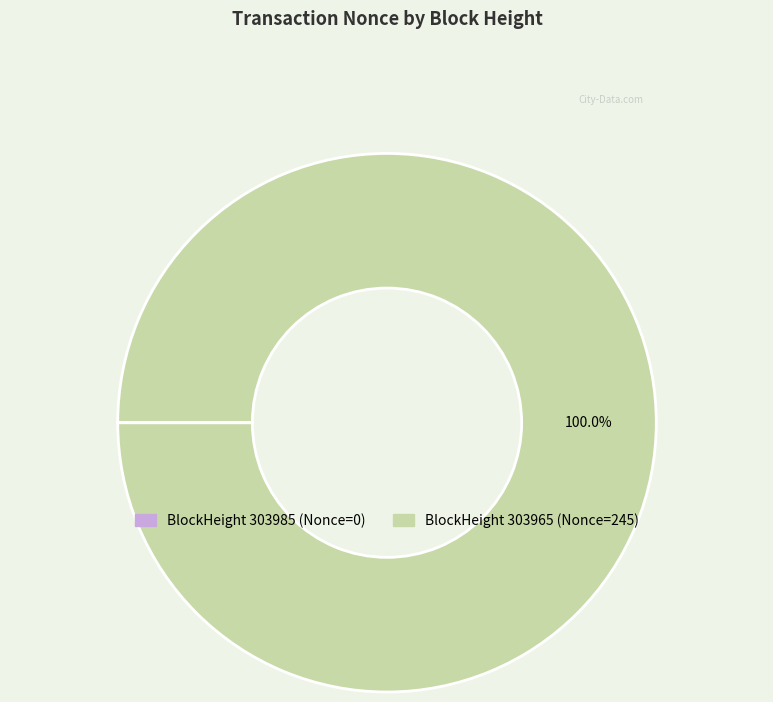

Is BlockHeight 303965 (Nonce=245) the majority of the pie?

Yes